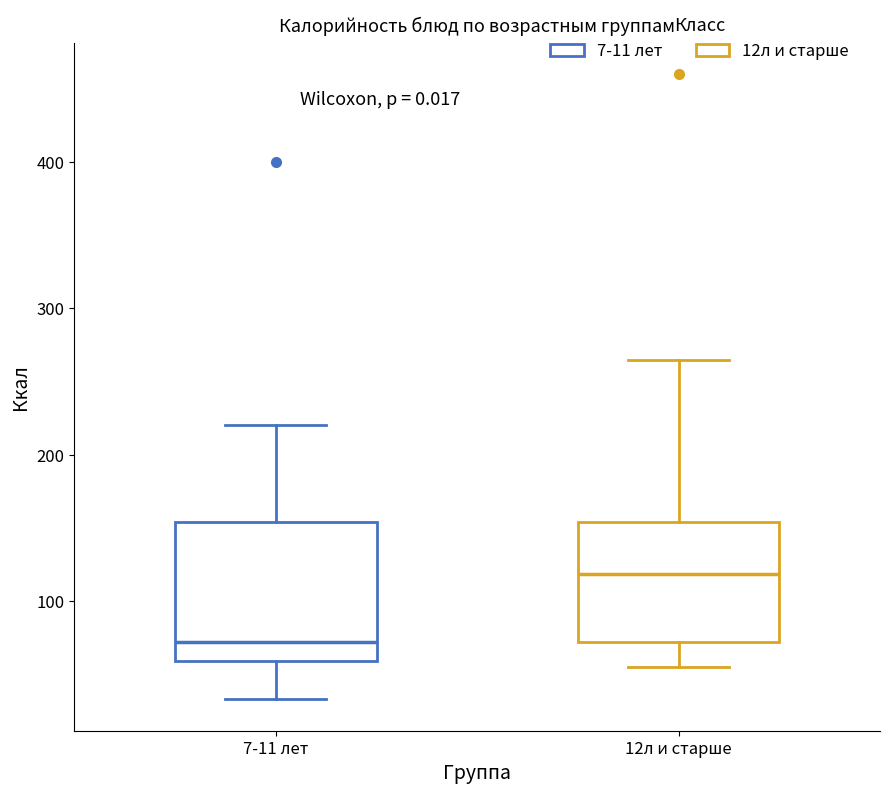

Which box's median line is the highest?

12л и старше